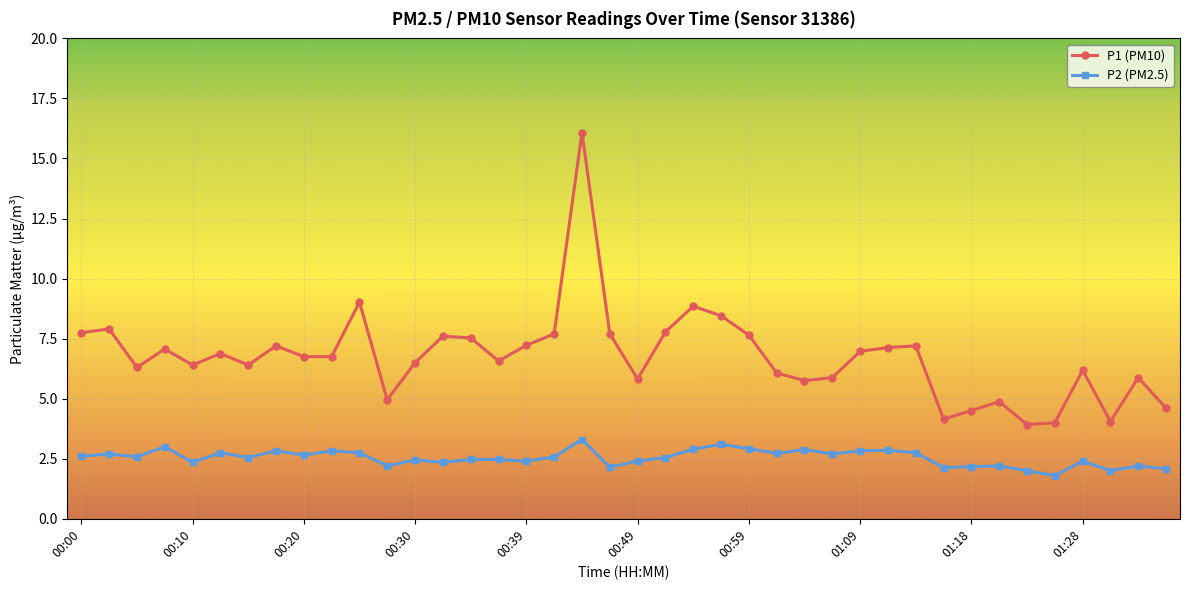

What is the value of the P1 (PM10) point at the 26th from the left?

6.1